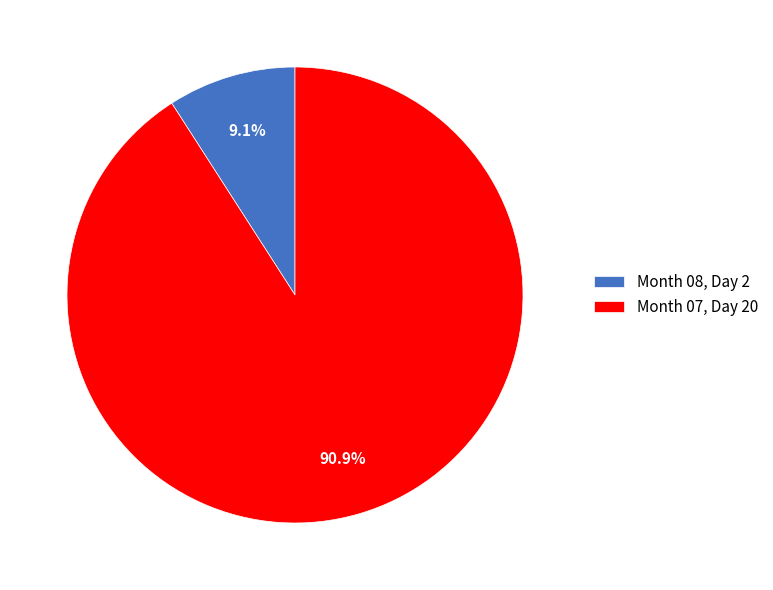

Which slice is the largest?

Month 07, Day 20